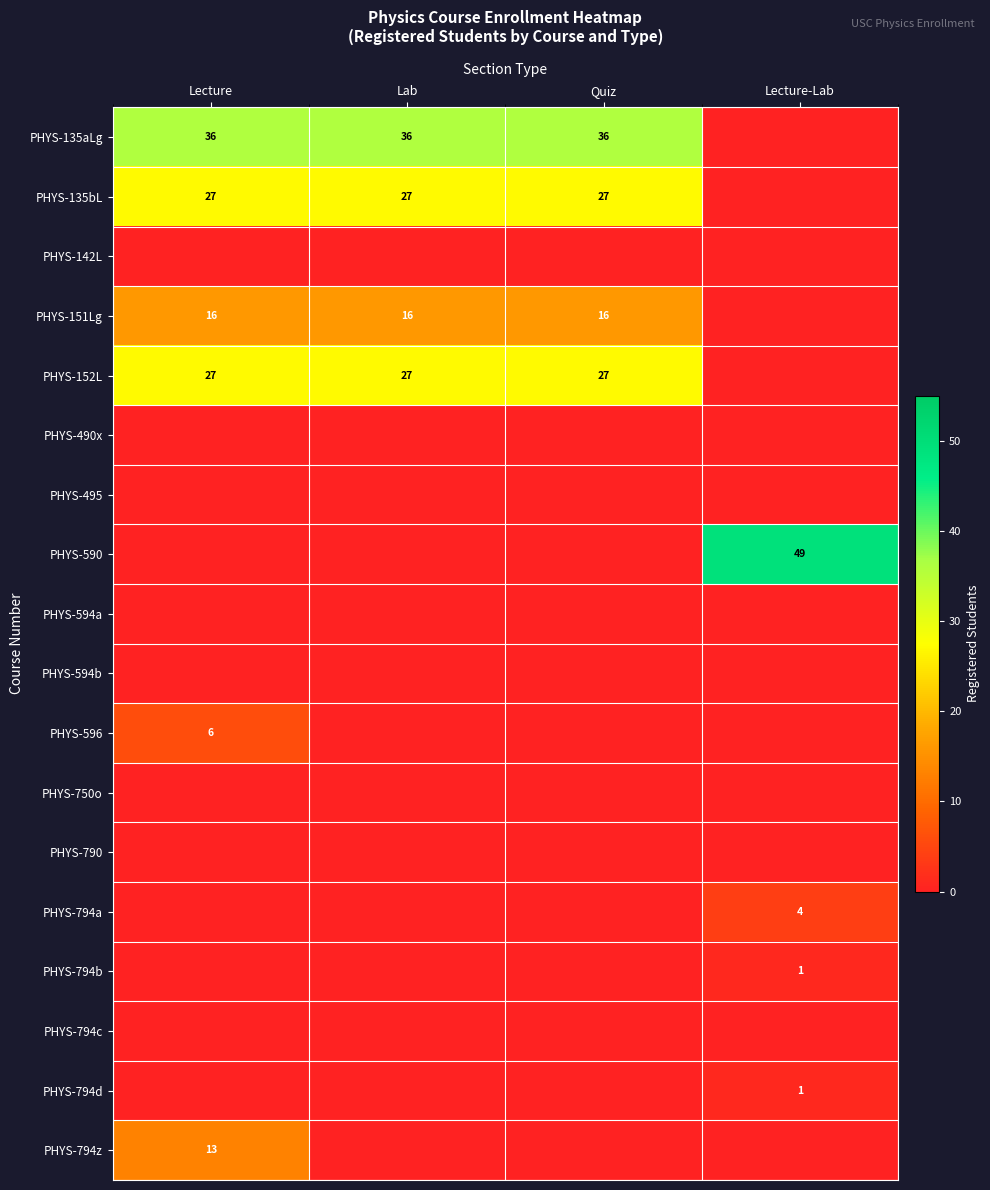

The PHYS-152L series shows 27 at Lab. True or false?

True